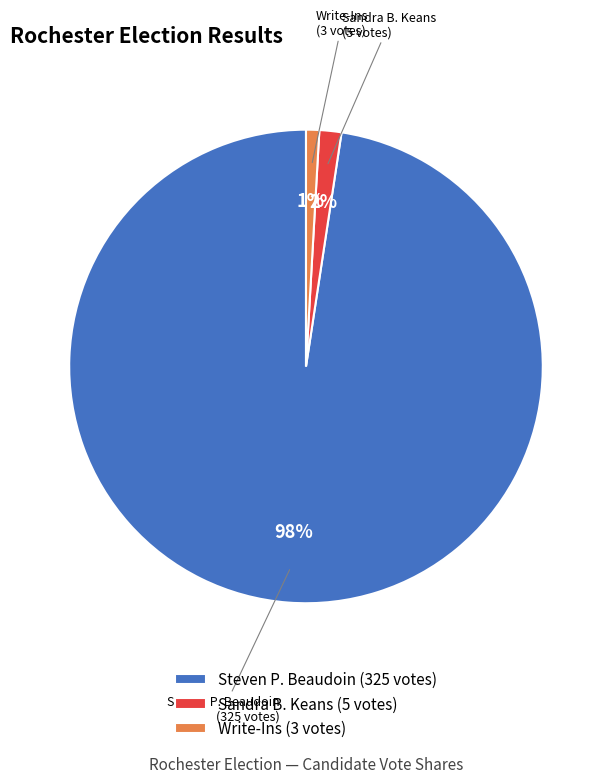

To the nearest percent, what percentage of the pie is Sandra B. Keans (5 votes)?

2%